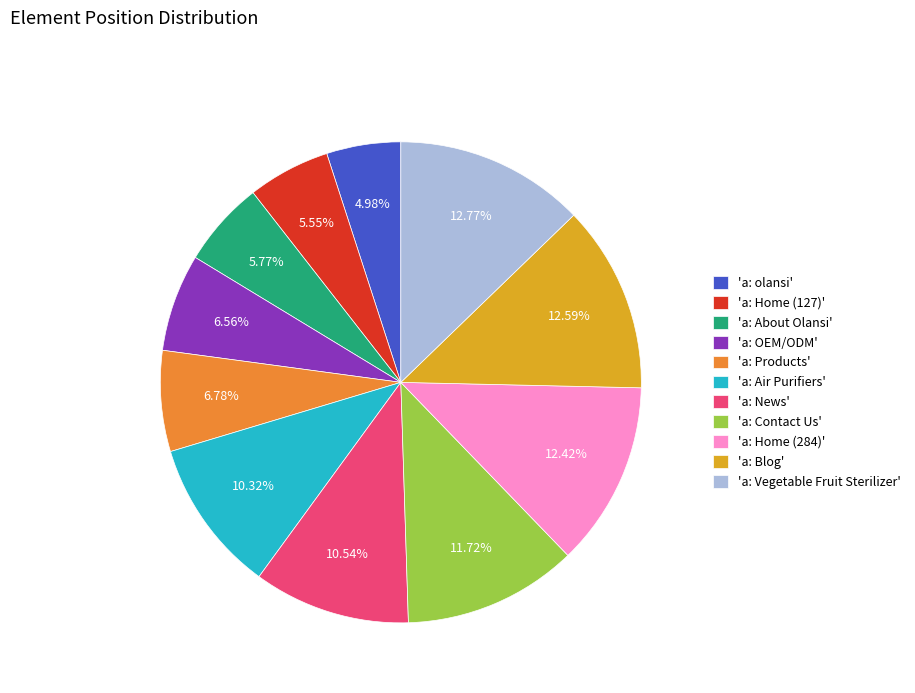

To the nearest percent, what is the average slice percentage?

9%